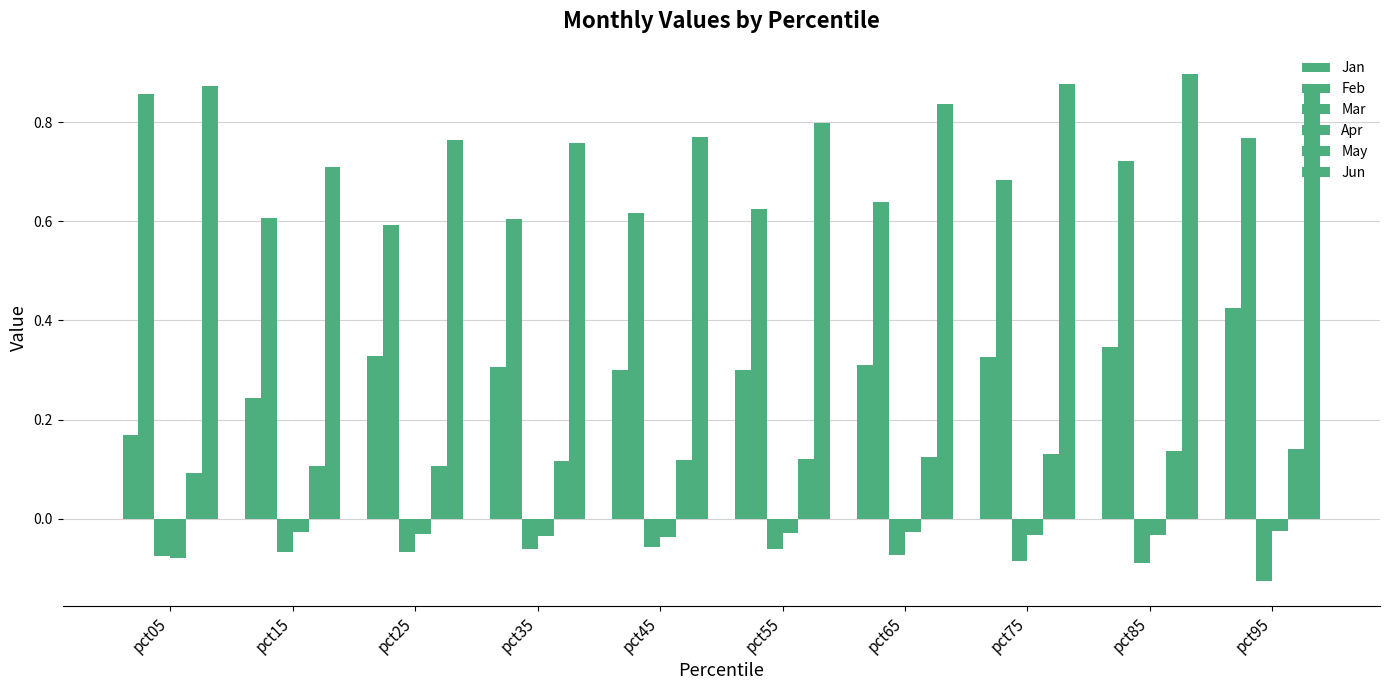

Reading left to right, extract all data points from this chart.

Jan: pct05=0.2	pct15=0.2	pct25=0.3	pct35=0.3	pct45=0.3	pct55=0.3	pct65=0.3	pct75=0.3	pct85=0.3	pct95=0.4
Feb: pct05=0.9	pct15=0.6	pct25=0.6	pct35=0.6	pct45=0.6	pct55=0.6	pct65=0.6	pct75=0.7	pct85=0.7	pct95=0.8
Mar: pct05=-0.1	pct15=-0.1	pct25=-0.1	pct35=-0.1	pct45=-0.1	pct55=-0.1	pct65=-0.1	pct75=-0.1	pct85=-0.1	pct95=-0.1
Apr: pct05=-0.1	pct15=-0.0	pct25=-0.0	pct35=-0.0	pct45=-0.0	pct55=-0.0	pct65=-0.0	pct75=-0.0	pct85=-0.0	pct95=-0.0
May: pct05=0.1	pct15=0.1	pct25=0.1	pct35=0.1	pct45=0.1	pct55=0.1	pct65=0.1	pct75=0.1	pct85=0.1	pct95=0.1
Jun: pct05=0.9	pct15=0.7	pct25=0.8	pct35=0.8	pct45=0.8	pct55=0.8	pct65=0.8	pct75=0.9	pct85=0.9	pct95=0.9